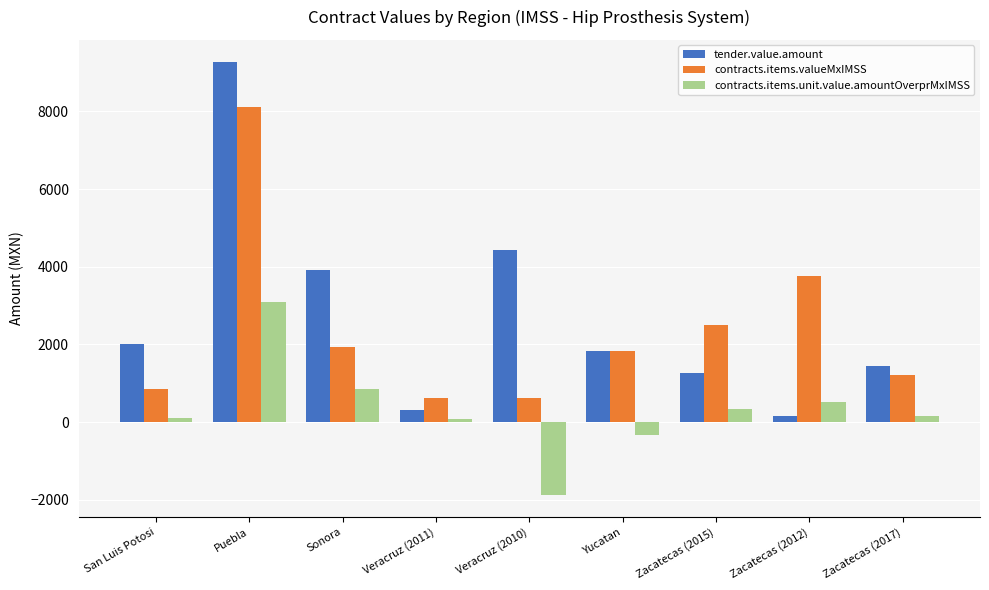

How many data points does each series have?

9